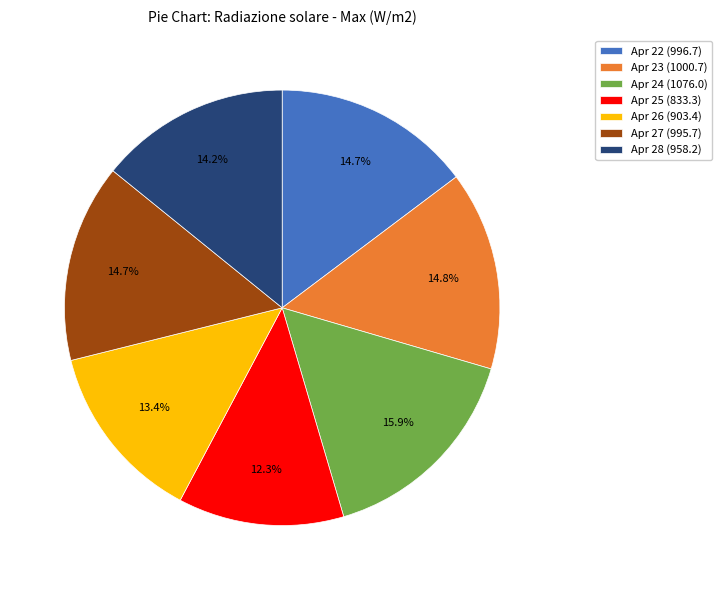

Combined, what portion of the pie is Apr 24 (1076.0) and Apr 28 (958.2)?

30.1%